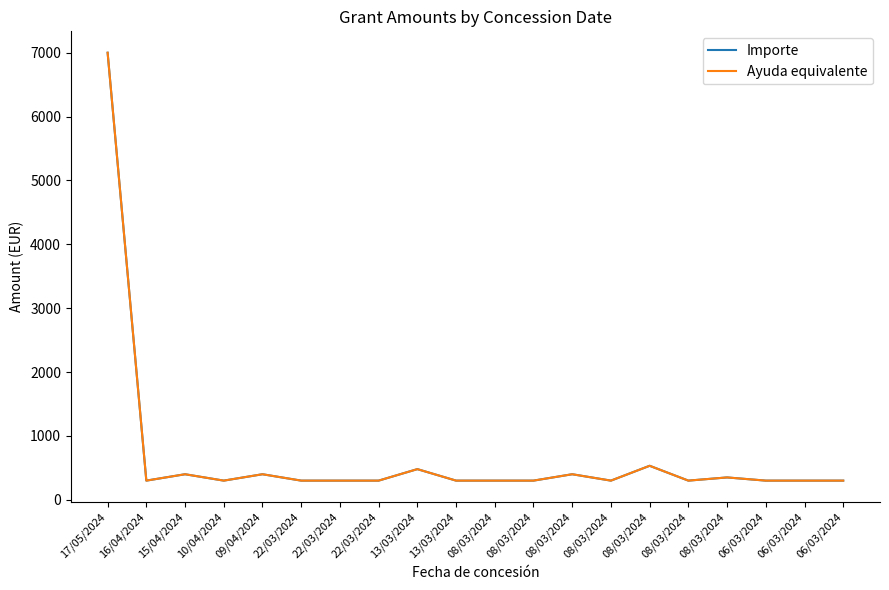

Is this an area chart (filled region under the line)?

No